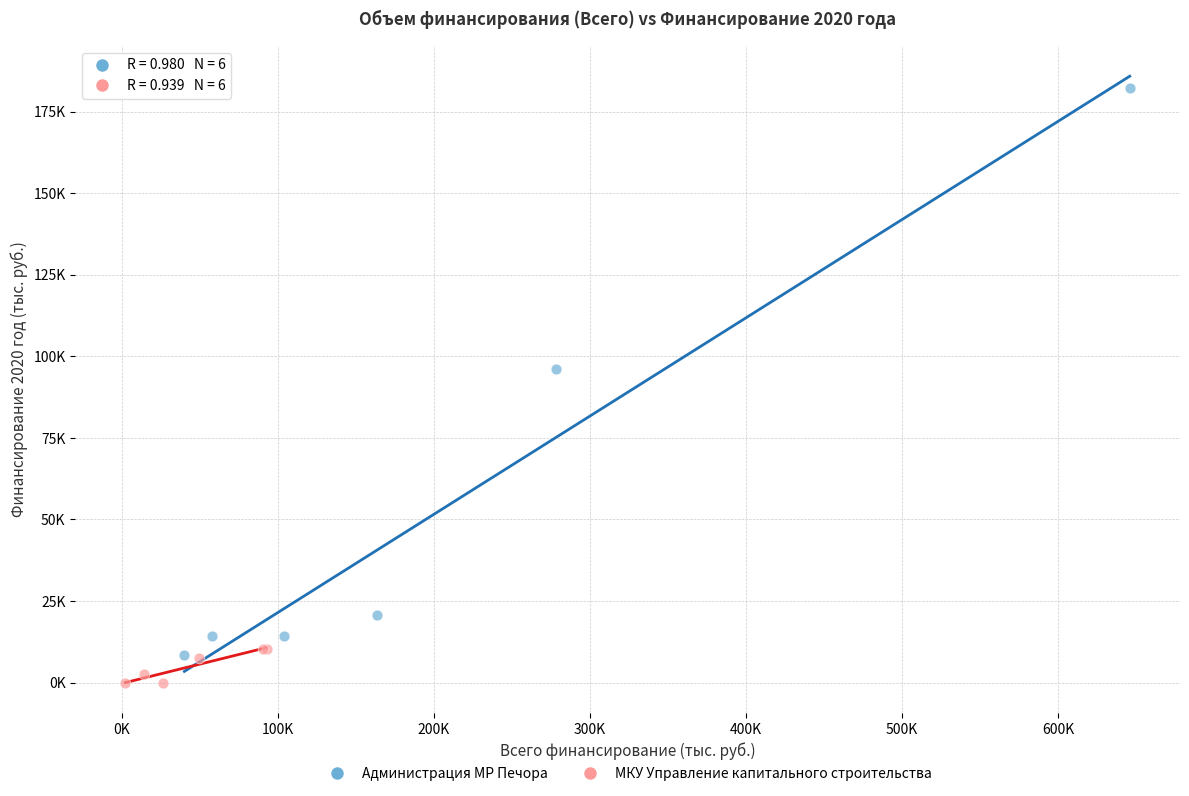

Which series contains the highest Y value?

Администрация МР Печора